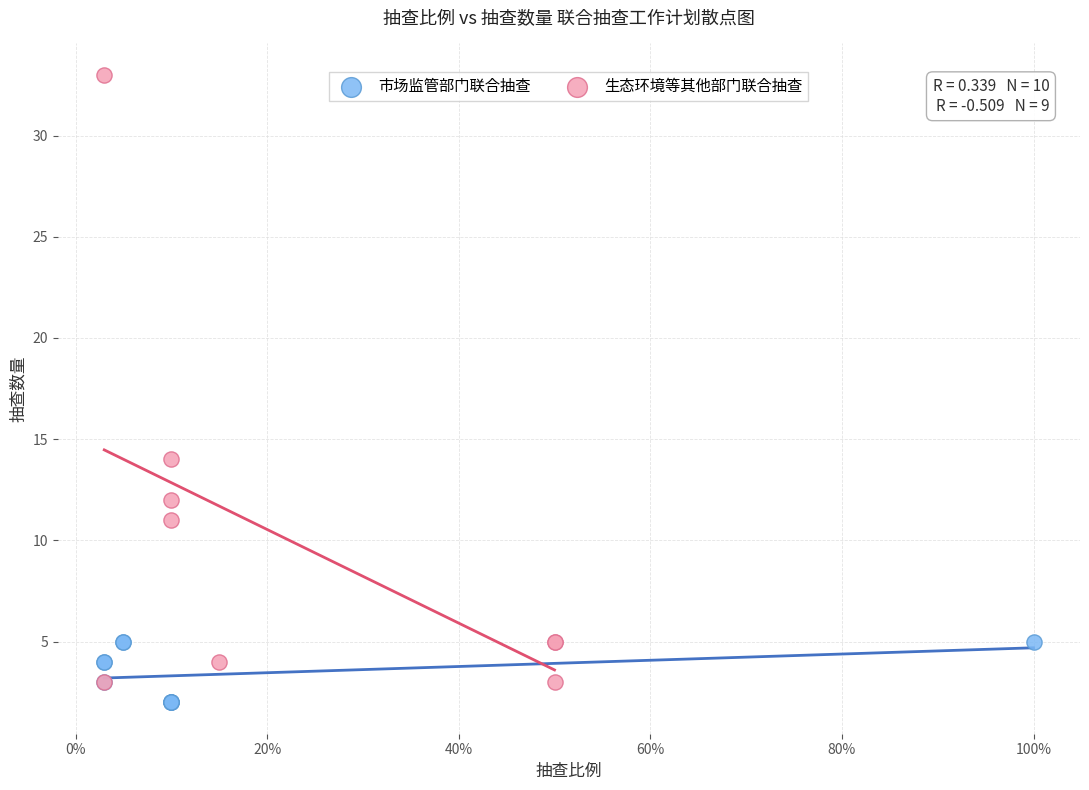

Which series contains the highest Y value?

生态环境等其他部门联合抽查